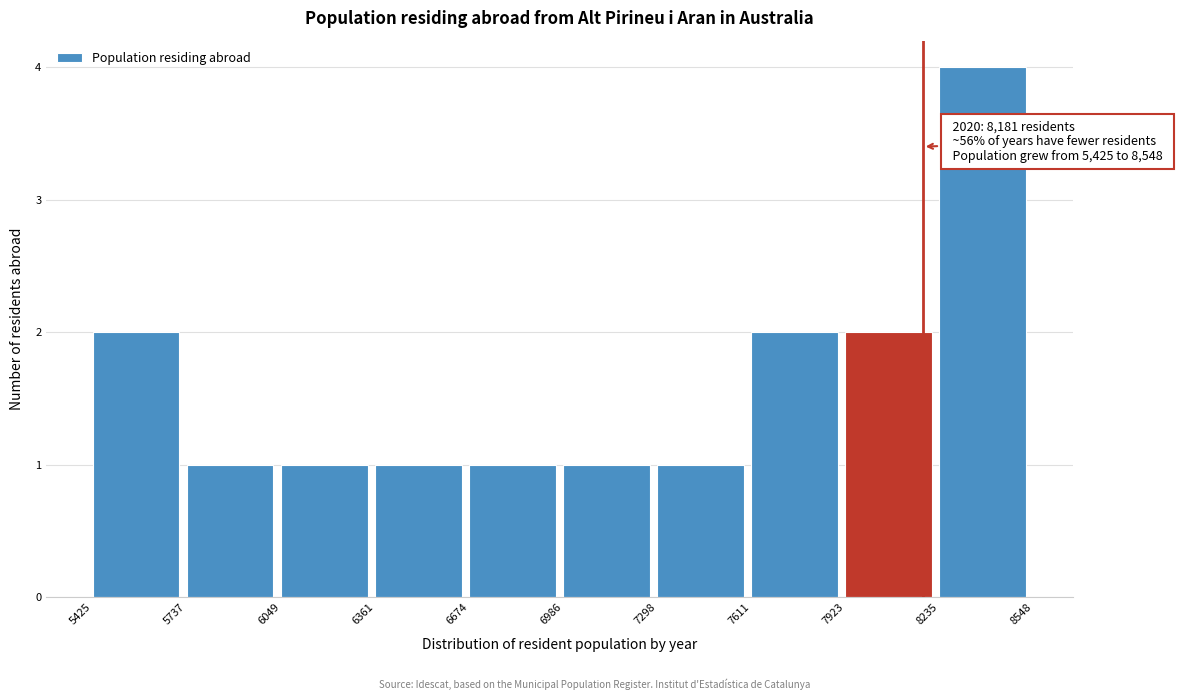

Which range on the x-axis has the tallest bar?

8235 to 8548